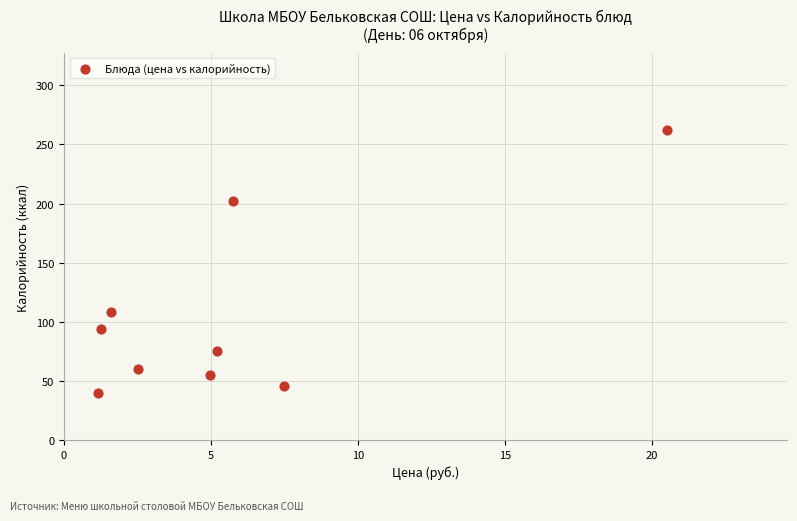

What Y value in the scatter plot is closest to 151?

108.0